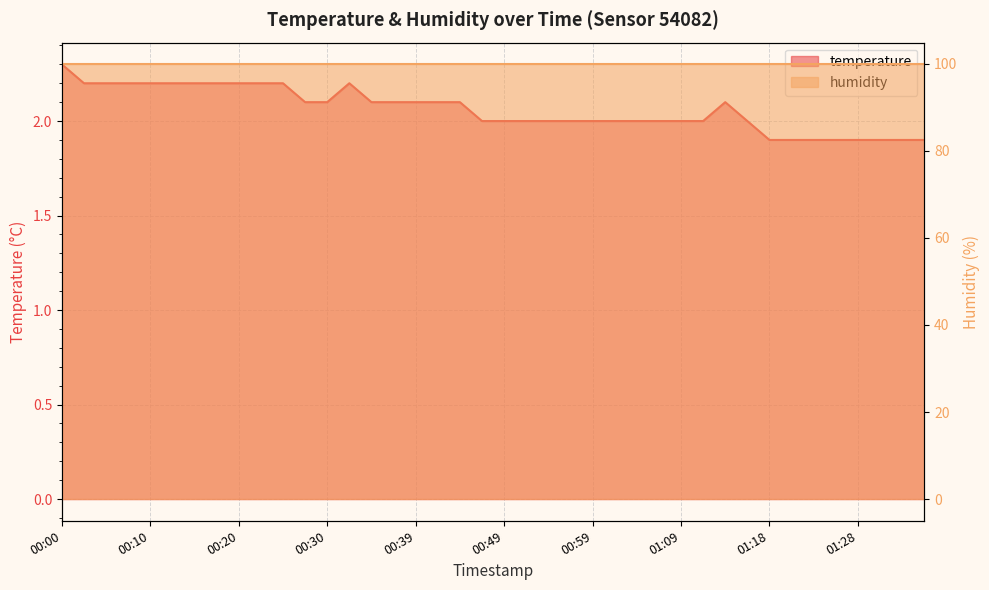

Reading right to left, what are all the values shown in this chart?

01:36=1.9	01:33=1.9	01:31=1.9	01:28=1.9	01:26=1.9	01:23=1.9	01:21=1.9	01:18=1.9	01:16=2.0	01:13=2.1	01:11=2.0	01:09=2.0	01:06=2.0	01:04=2.0	01:01=2.0	00:59=2.0	00:56=2.0	00:54=2.0	00:51=2.0	00:49=2.0	00:47=2.0	00:44=2.1	00:42=2.1	00:39=2.1	00:37=2.1	00:34=2.1	00:32=2.2	00:30=2.1	00:27=2.1	00:25=2.2	00:22=2.2	00:20=2.2	00:17=2.2	00:15=2.2	00:13=2.2	00:10=2.2	00:08=2.2	00:05=2.2	00:03=2.2	00:00=2.3